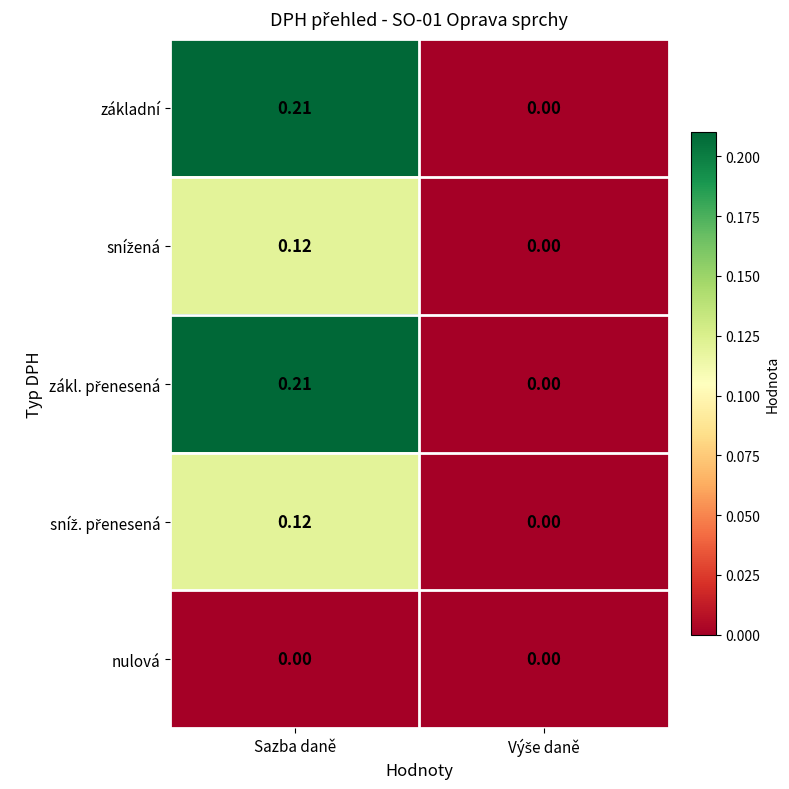

At which category is the sum across all series the highest?

Sazba daně